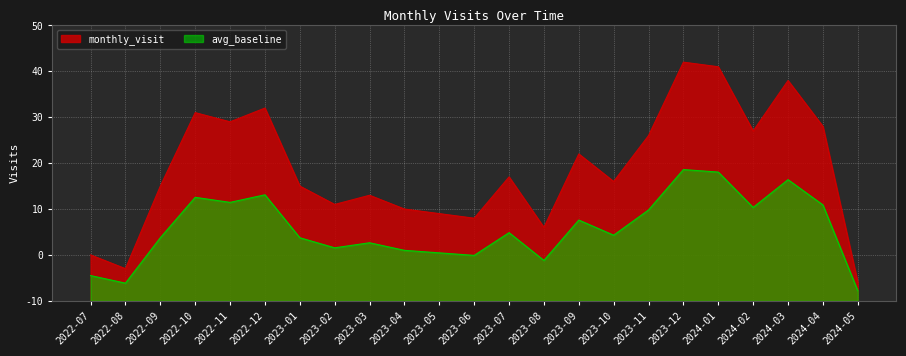

List the labels in order of value, smallest first.

2024-05, 2022-08, 2022-07, 2023-08, 2023-06, 2023-05, 2023-04, 2023-02, 2023-03, 2022-09, 2023-01, 2023-10, 2023-07, 2023-09, 2023-11, 2024-02, 2024-04, 2022-11, 2022-10, 2022-12, 2024-03, 2024-01, 2023-12